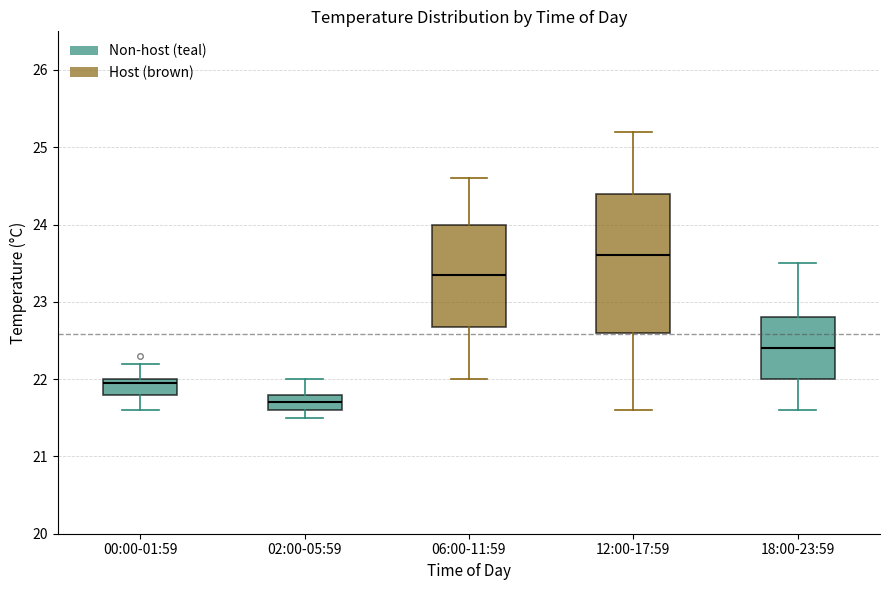

Where is the upper edge of the box for 06:00-11:59 on the y-axis? The values are not printed on the chart, so give them approximately, as read against the axis.

24.0